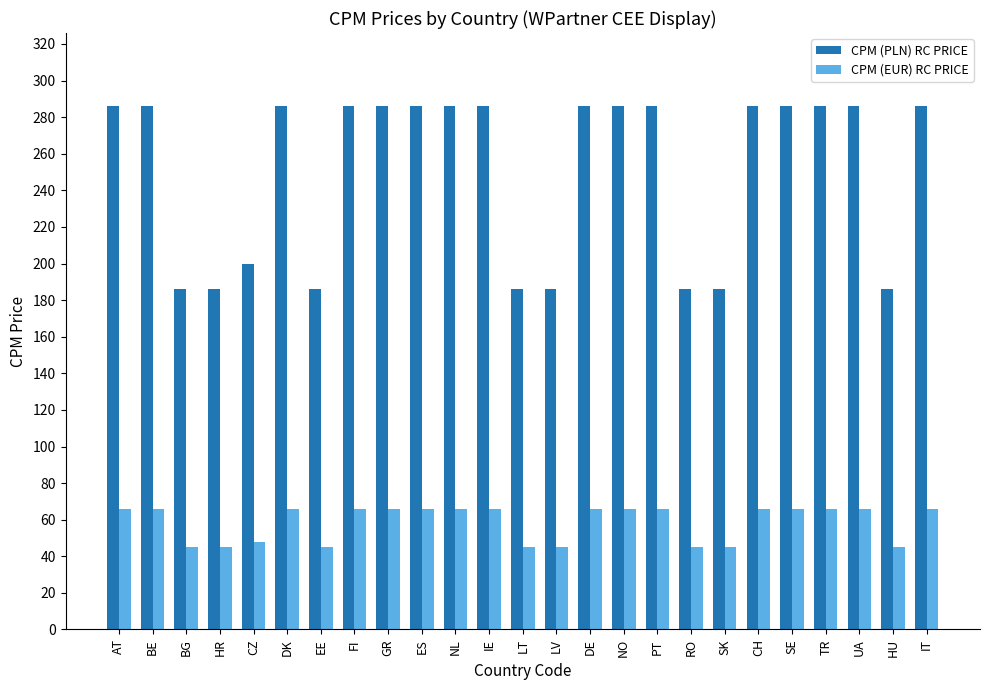

Which series has the largest total across all categories?

CPM (PLN) RC PRICE